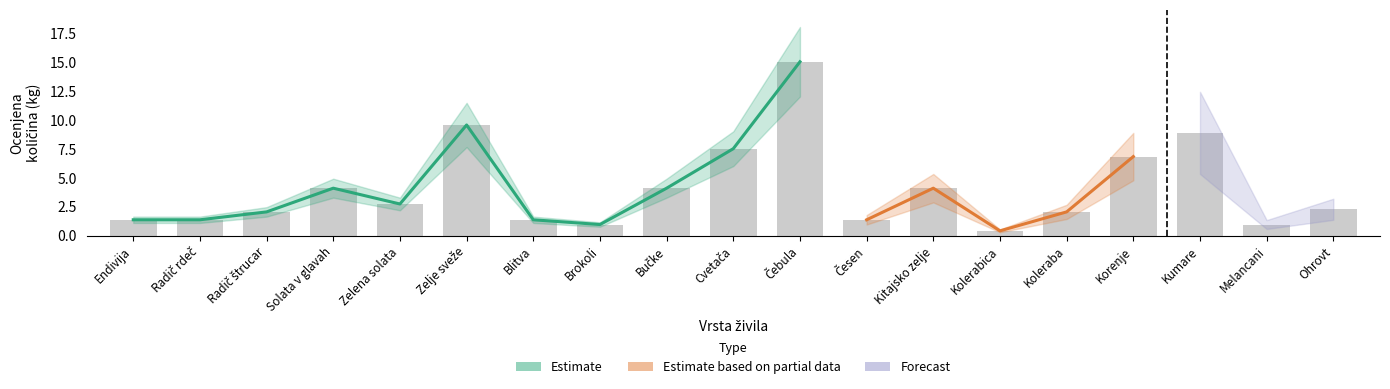

What is the difference between the maximum and minimum values?

14.6